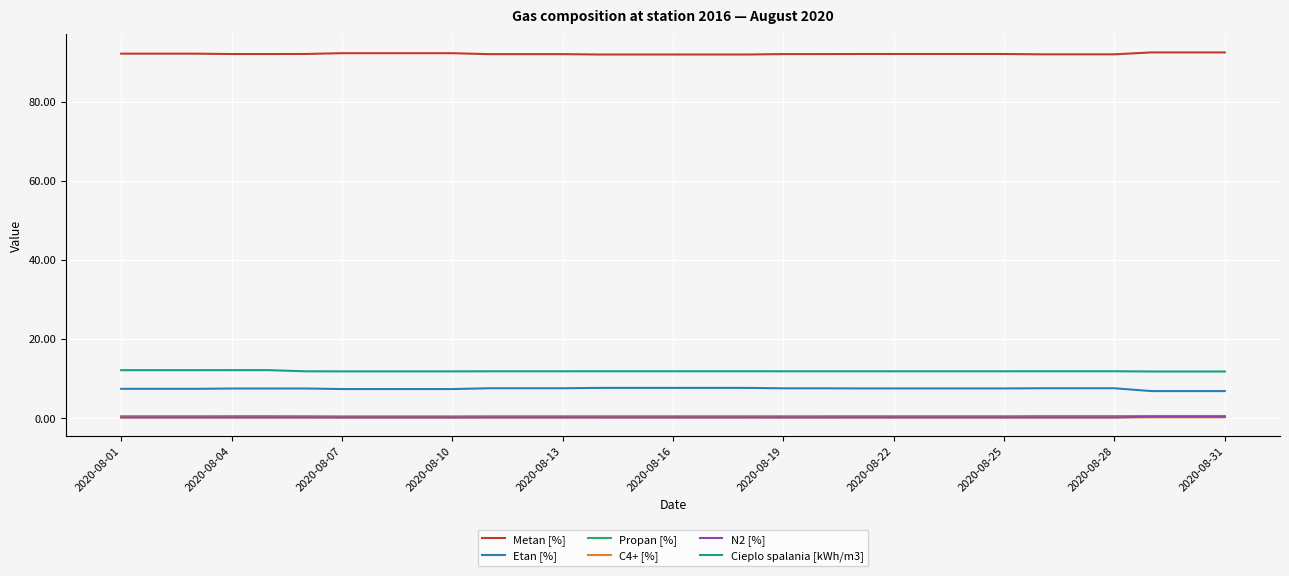

True or false: Metan [%] and N2 [%] cross at least once.

False